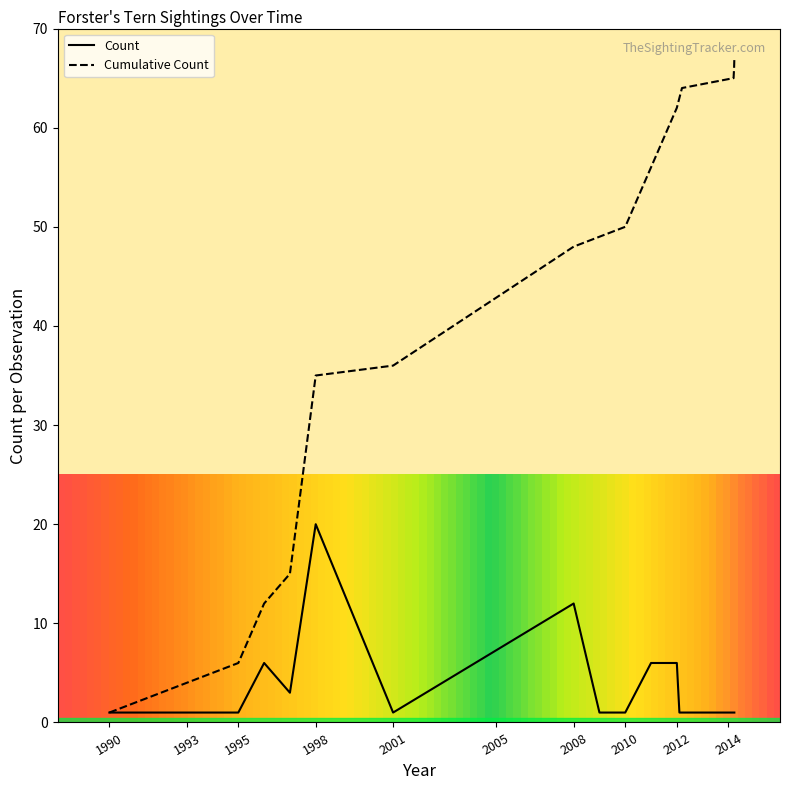

Rank the series by their average value, from highest to lowest.

Cumulative Count, Count